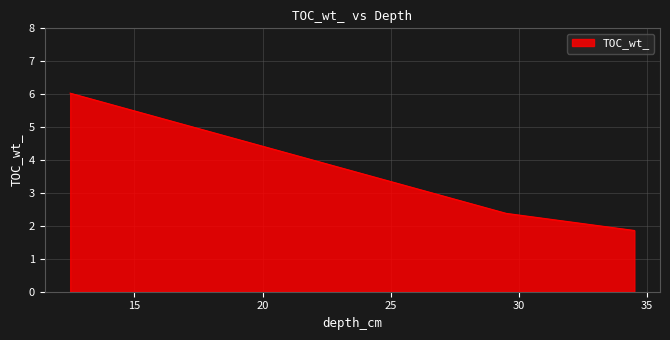

What is the maximum value shown in the chart?

6.0